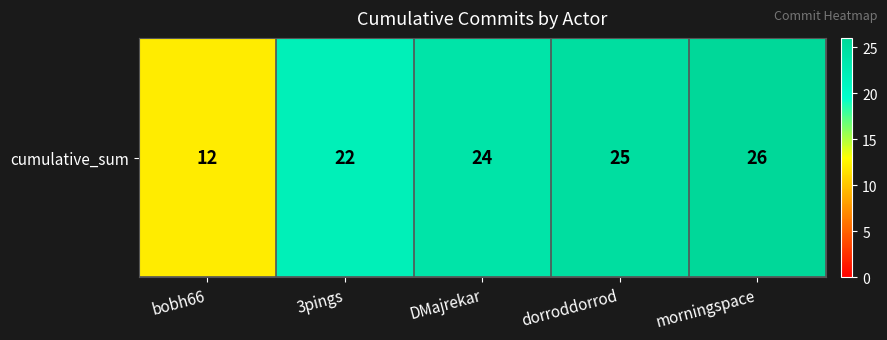

How many values are below 24?

2